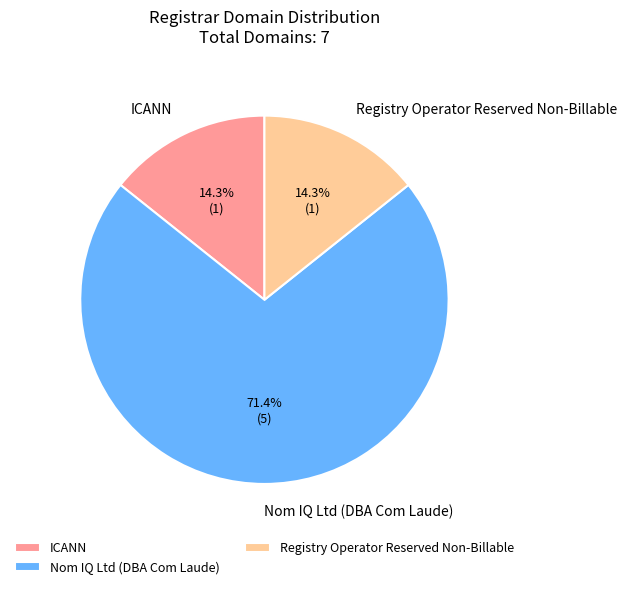

How many segments does this pie chart have?

3